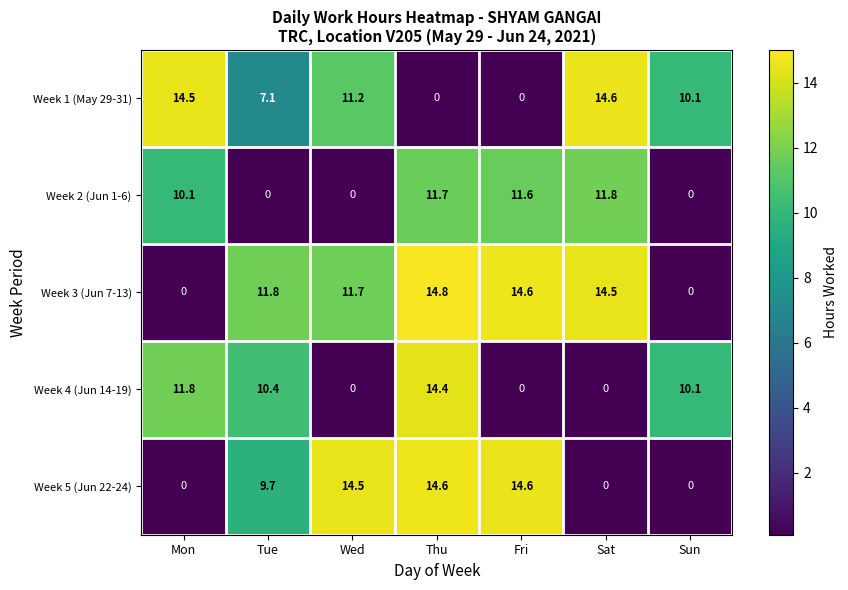

What is the difference between the maximum and minimum values in the Week 5 (Jun 22-24) series?

14.6